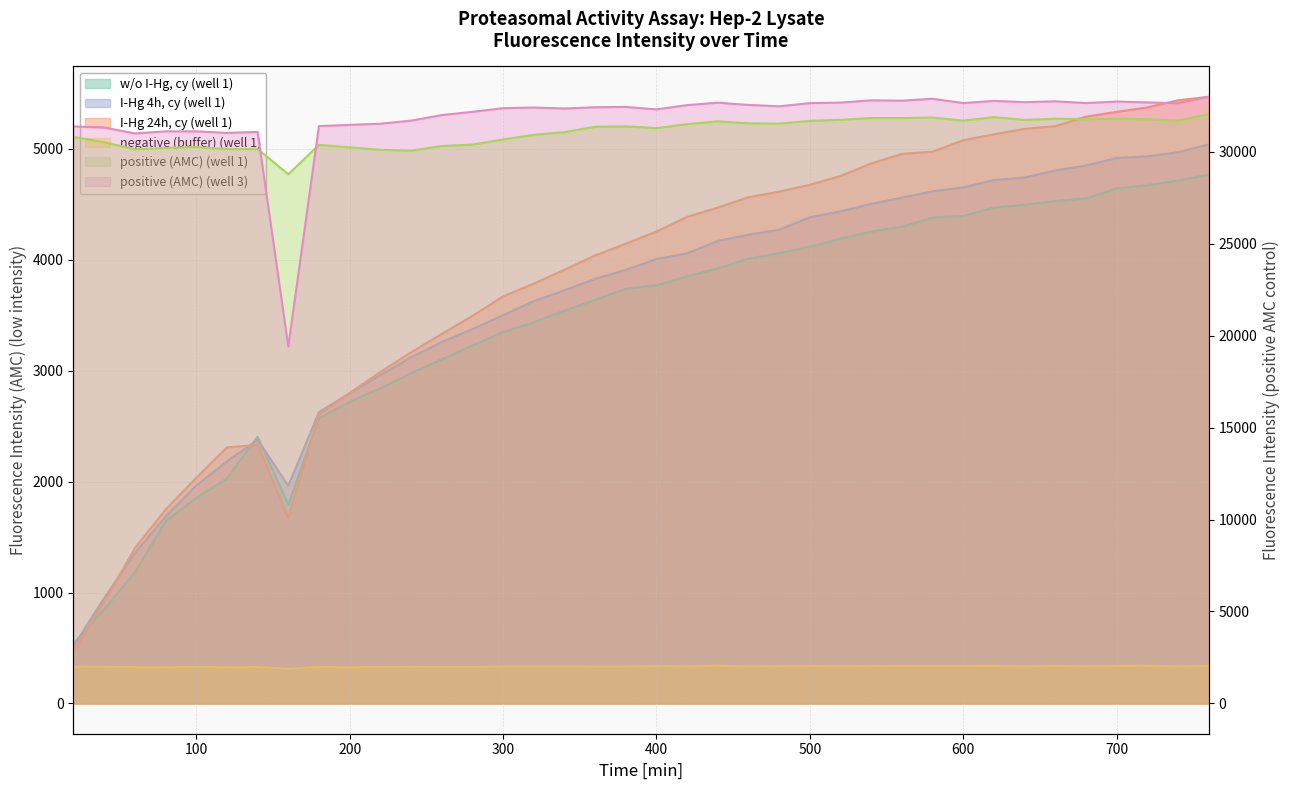

What value does the I-Hg 4h, cy (well 1) series have at 540, to the nearest 10?

4500